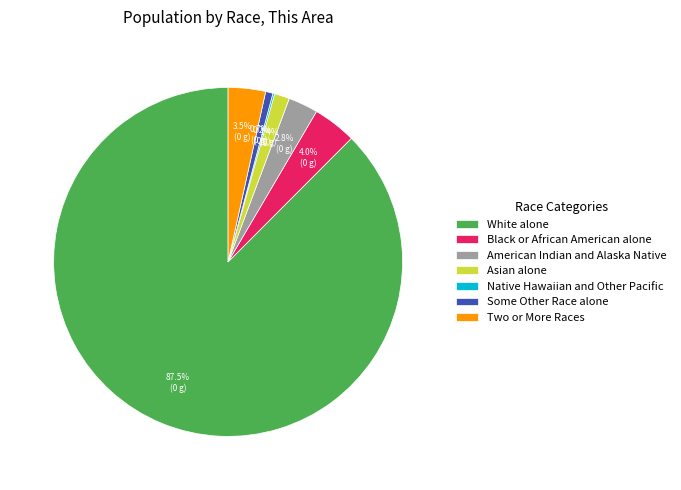

What is the total percentage of Black or African American alone and Two or More Races?

7.5%